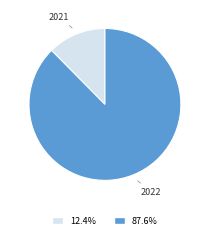

Is there a majority slice in this chart?

Yes